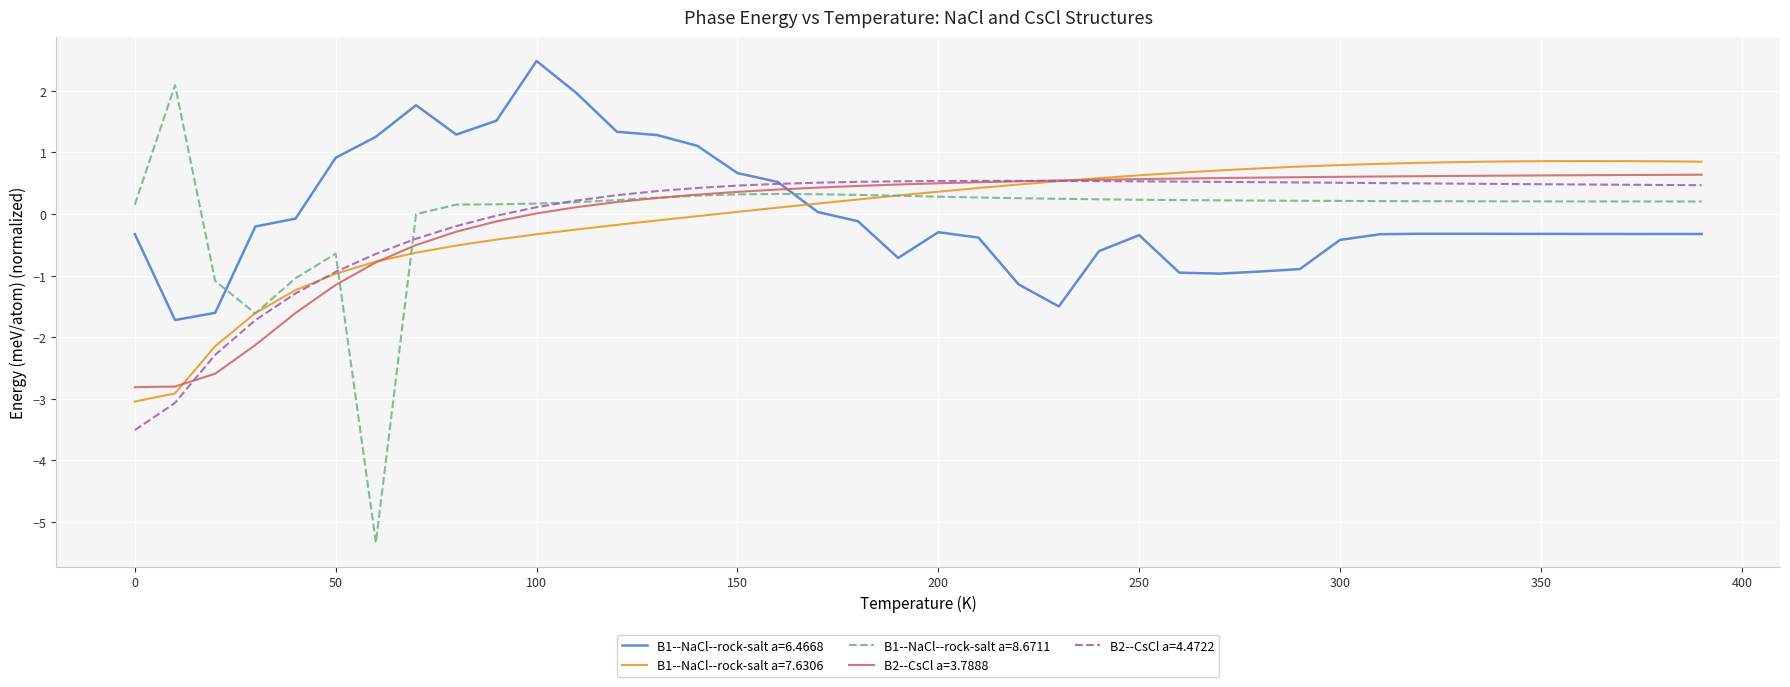

Does the chart have visible grid lines?

Yes